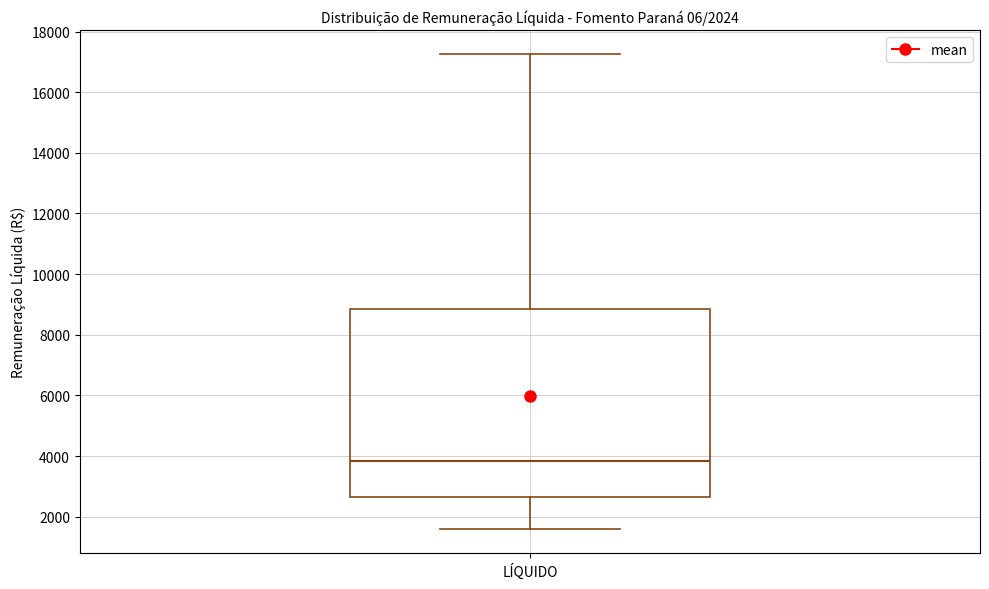

Transcribe this box plot: give where the median line is, the range the box spans, and where the two whiskers end, as read against the y-axis. The values are not printed on the chart, so give them approximately, as read against the axis.

median 3800, box 2600 to 8800, whiskers 1600 to 17200